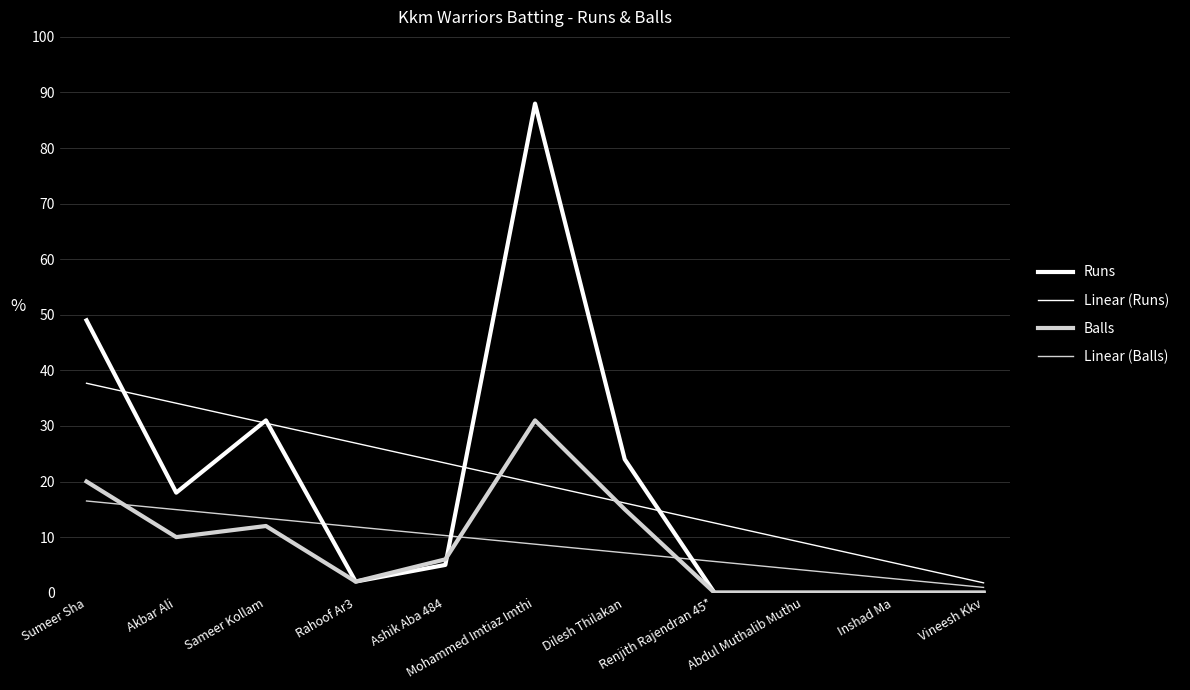

How many lines are shown in the chart?

4